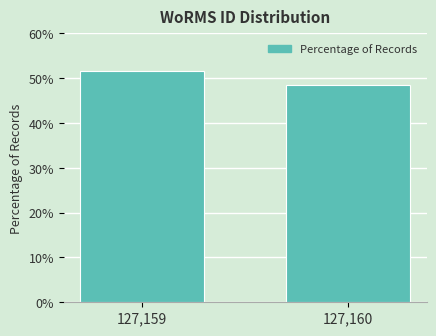

Reading right to left, list all the values displayed in this chart.

127,160=48.5	127,159=51.5